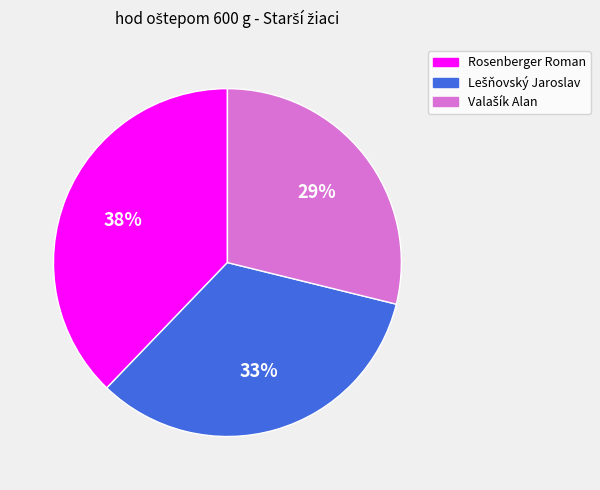

Which slice is the largest?

Rosenberger Roman